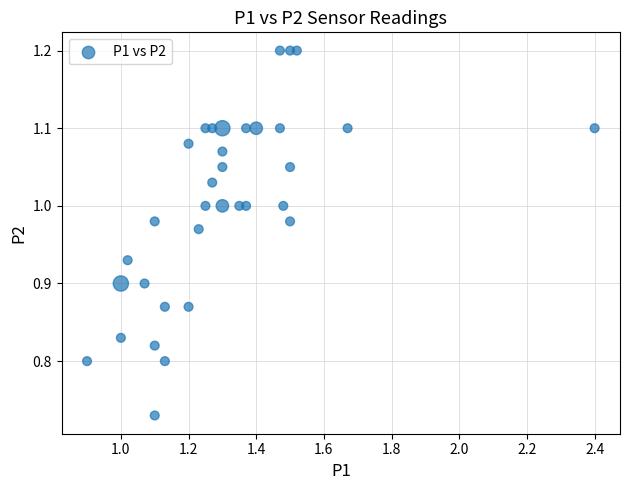

What is the range of Y values (max minus min)?

0.5